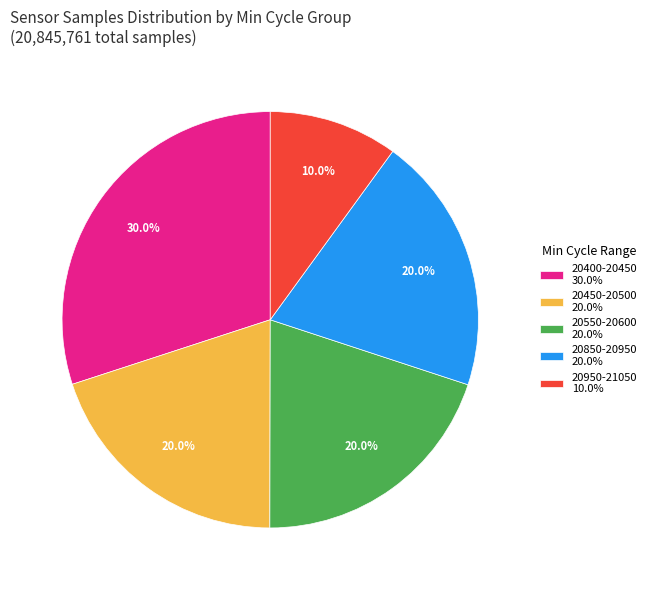

Combined, what portion of the pie is 20950-21050 10.0% and 20550-20600 20.0%?

30.0%